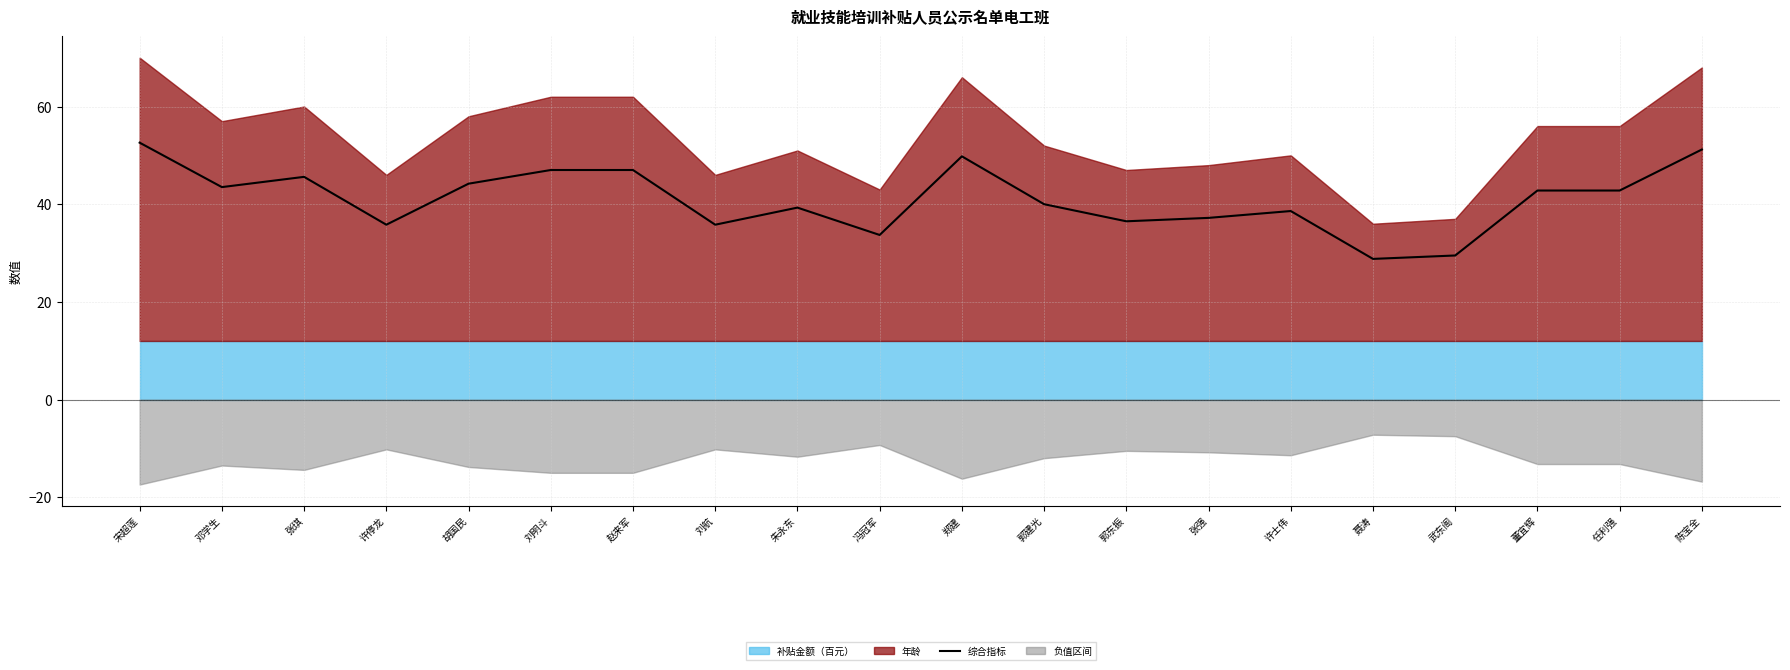

Approximately how many times larger is the value at 许停龙 compared to 郭东振?

1.0